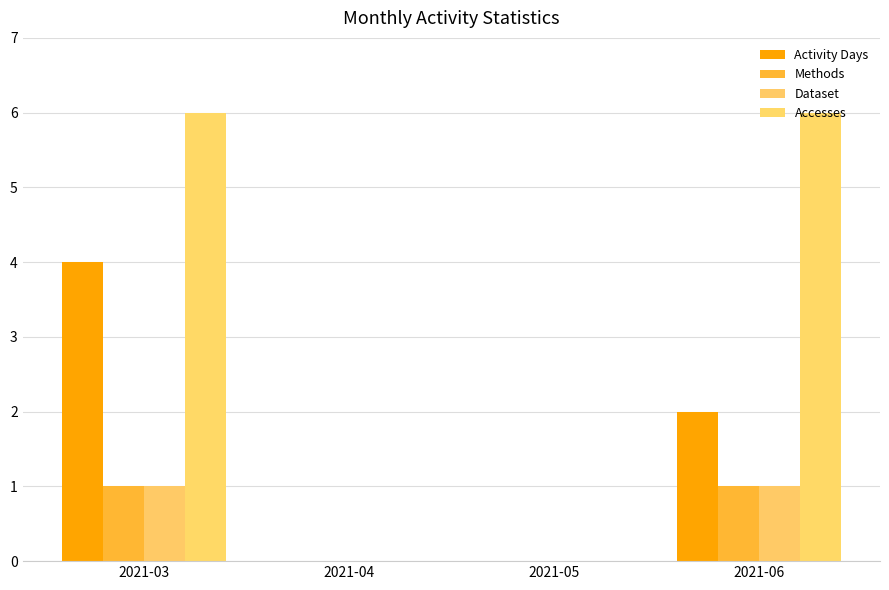

The value of Activity Days at 2021-06 is 1. True or false?

False